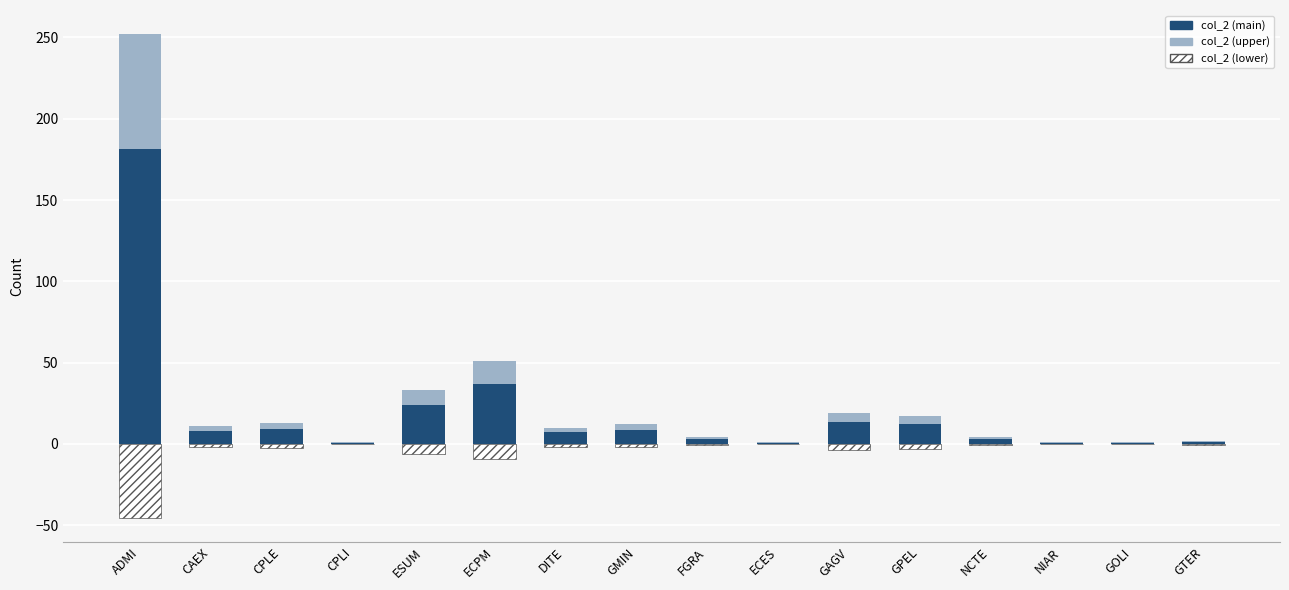

What is the sum of the col_2 (main) values at NIAR and CPLE?

10.1